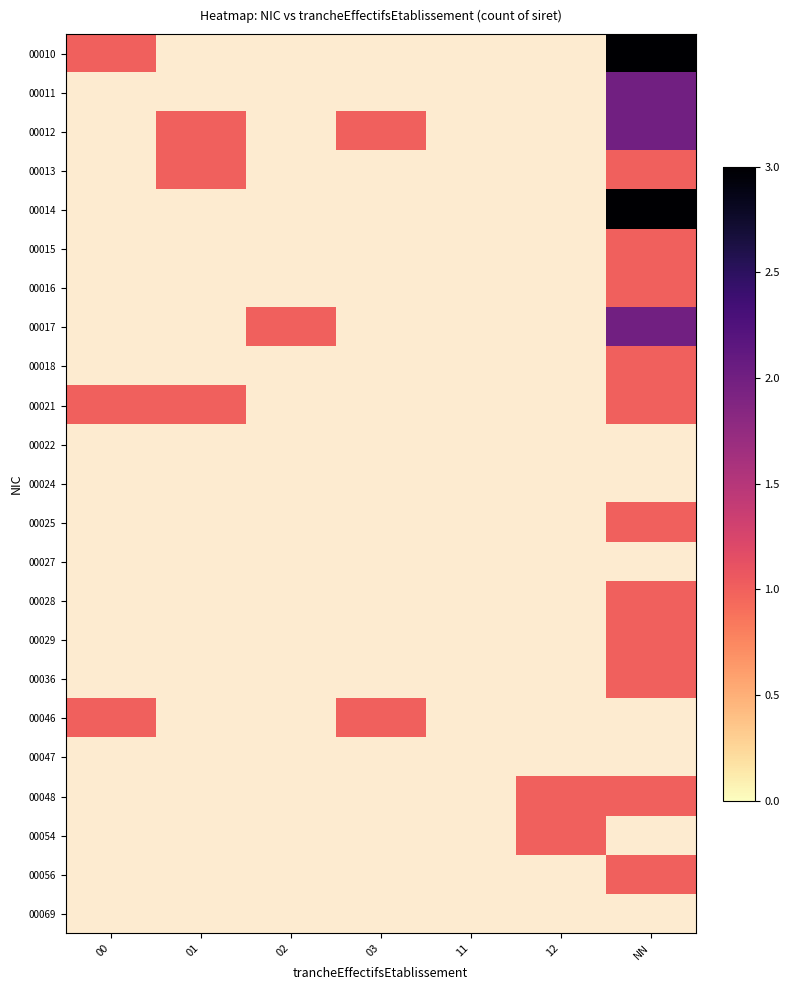

At how many categories does at least one series exceed 0?

6